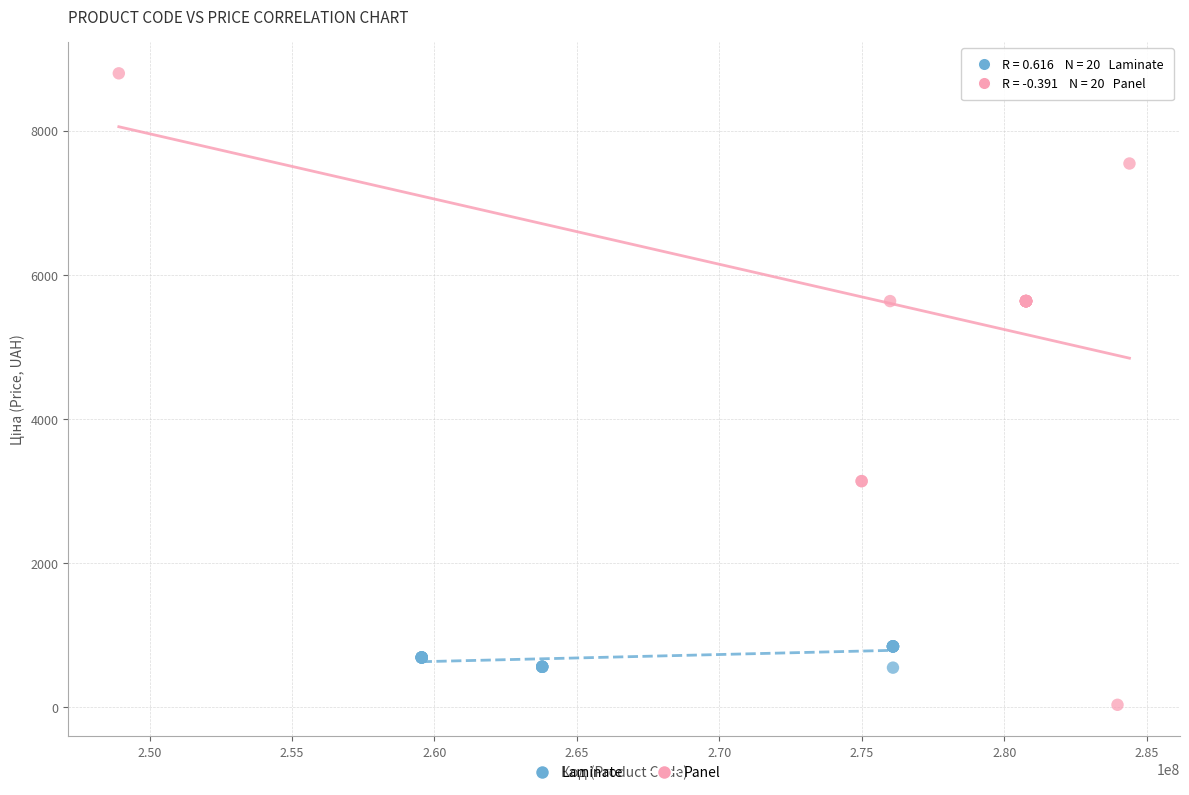

Which series has the widest spread of Y values?

Panel